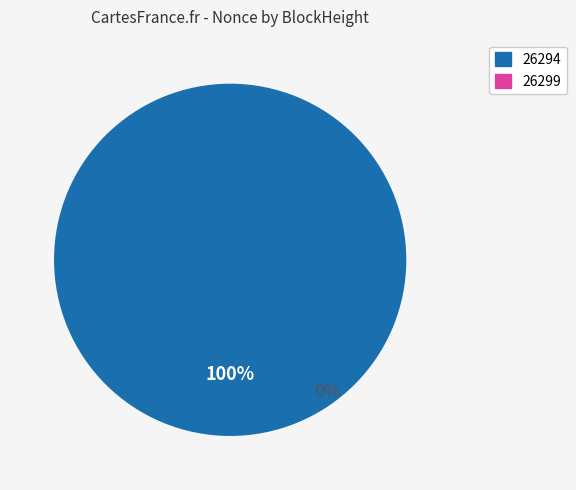

Which category has the smallest portion of the pie?

26299